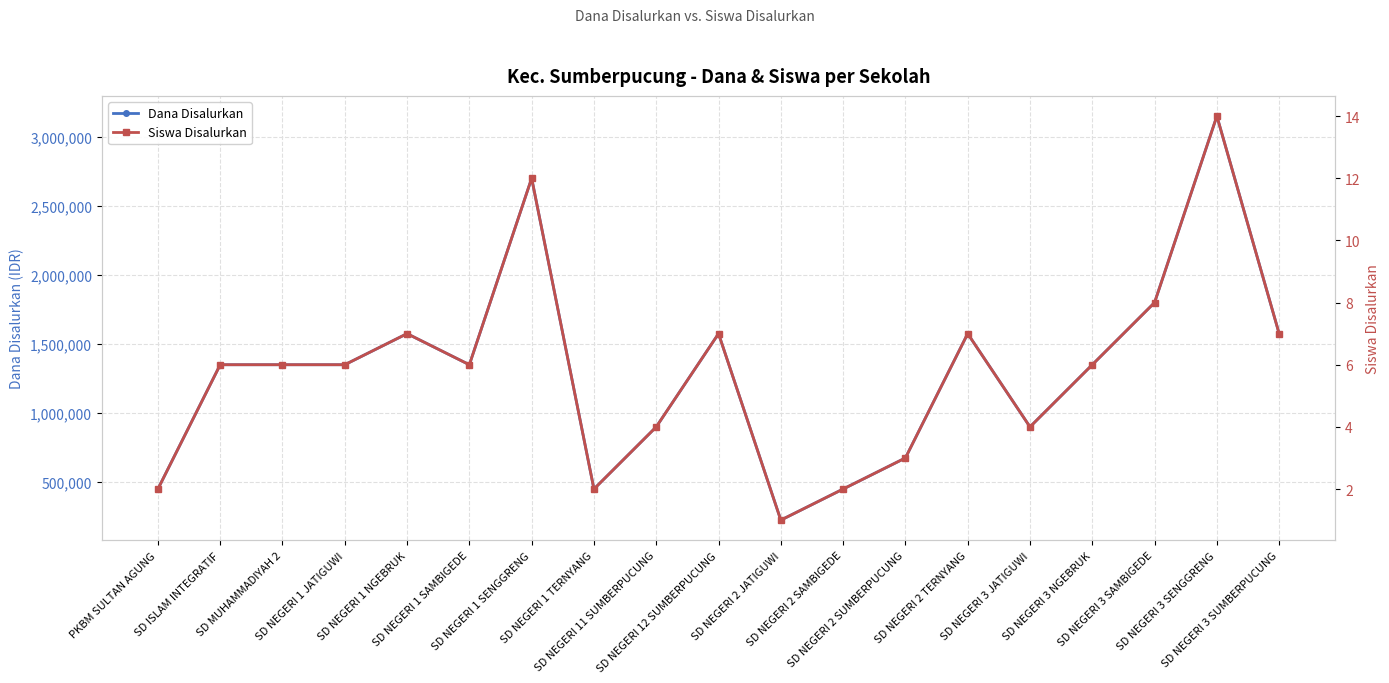

Reading left to right, extract all data points from this chart.

Dana Disalurkan: 450000	1350000	1350000	1350000	1575000	1350000	2700000	450000	900000	1575000	225000	450000	675000	1575000	900000	1350000	1800000	3150000	1575000
Siswa Disalurkan: 2	6	6	6	7	6	12	2	4	7	1	2	3	7	4	6	8	14	7